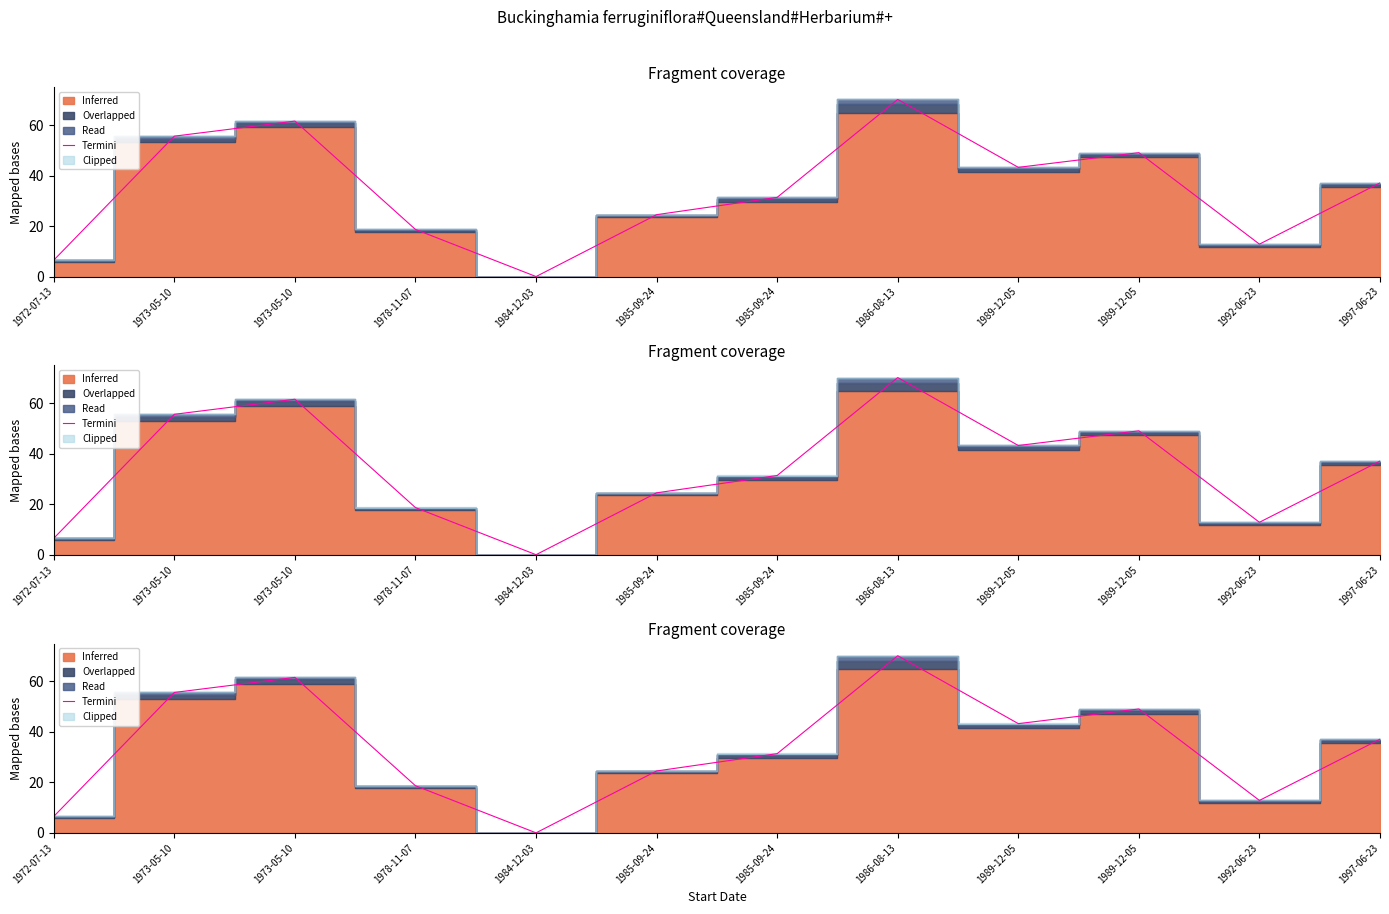

The value at 1984-12-03 is -25.1. True or false?

False